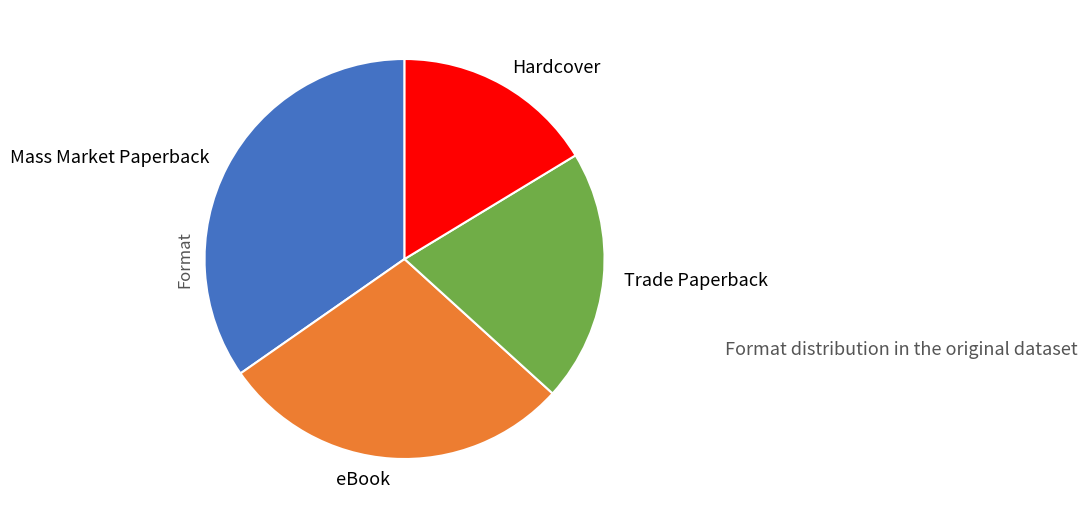

Is it true that Mass Market Paperback is 25% of the pie?

False